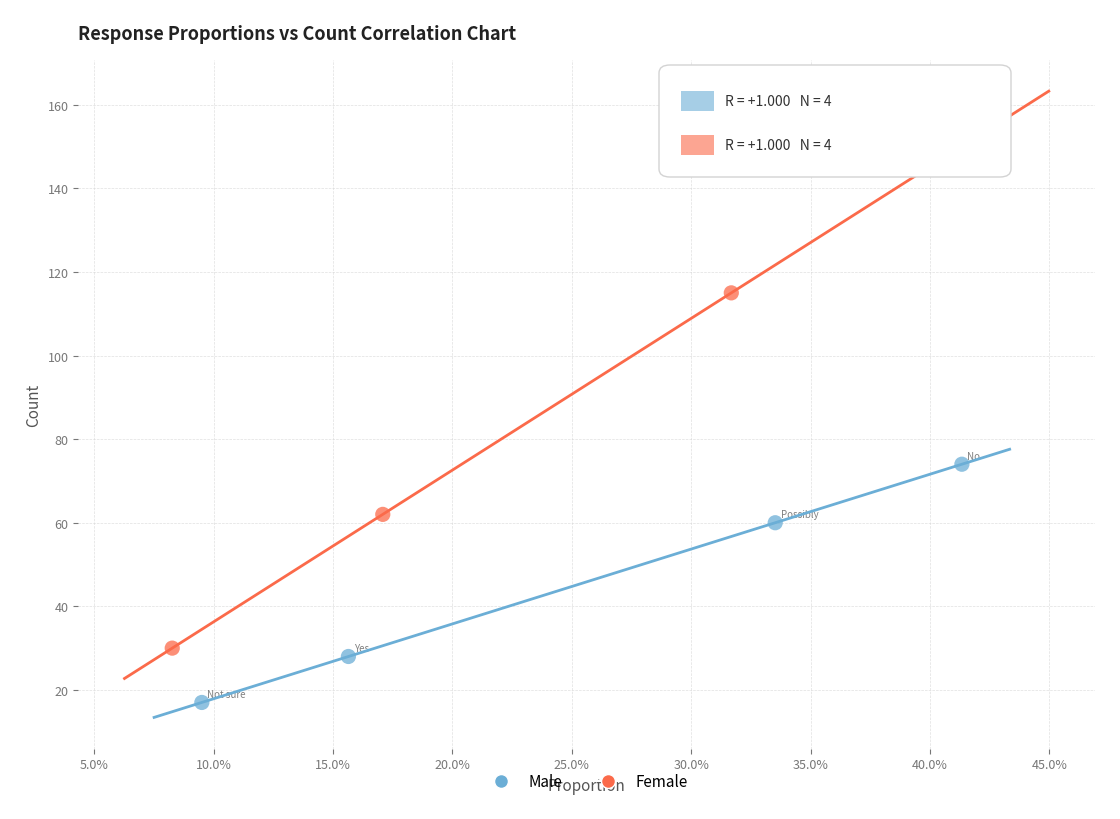

Which series has the widest spread of Y values?

Female